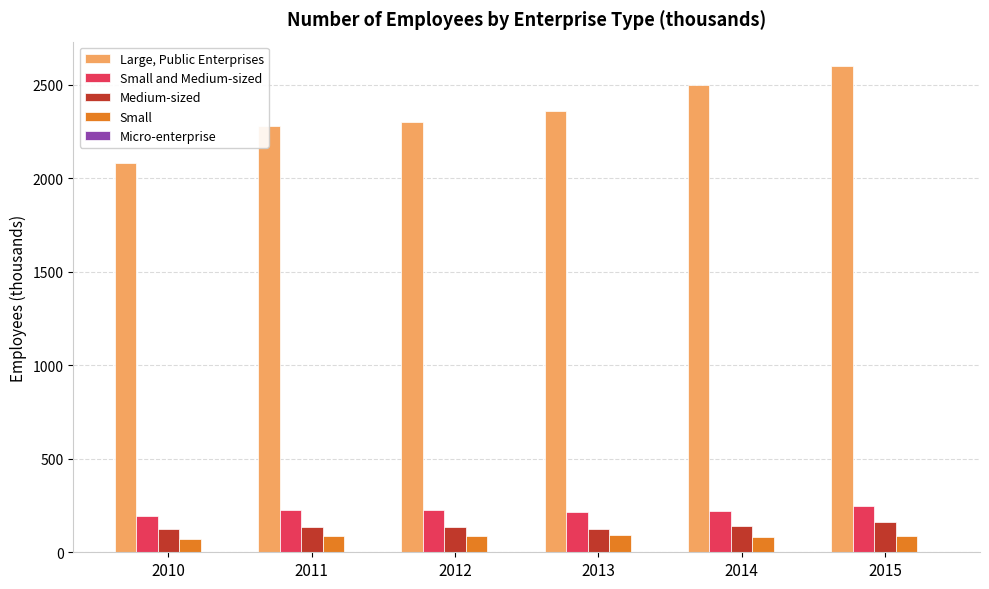

What is the maximum value for Small?

89.9